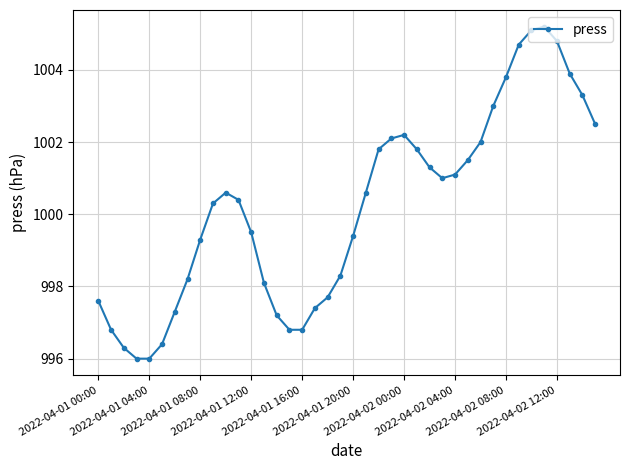

What is the sum of all values?

40008.1